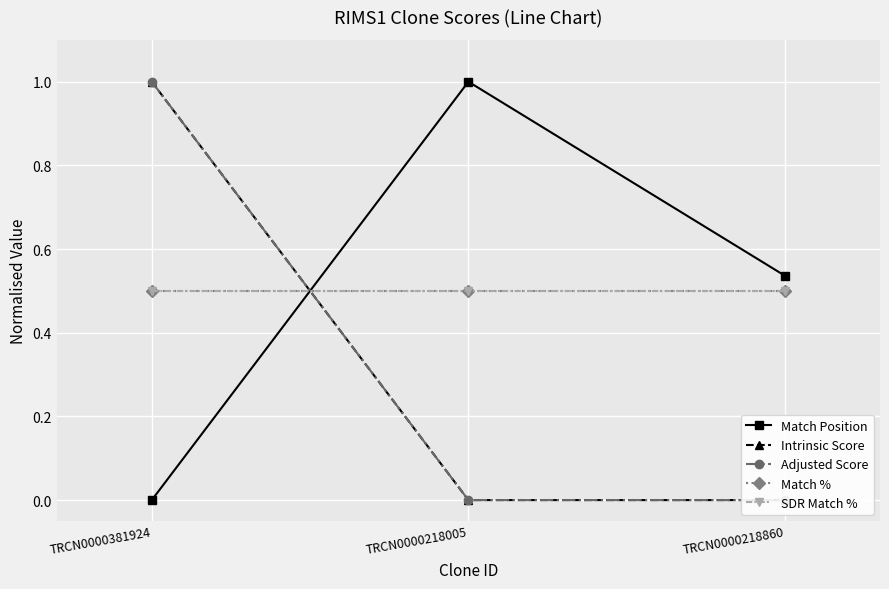

What are all the series names shown in the legend?

Match Position, Intrinsic Score, Adjusted Score, Match %, SDR Match %